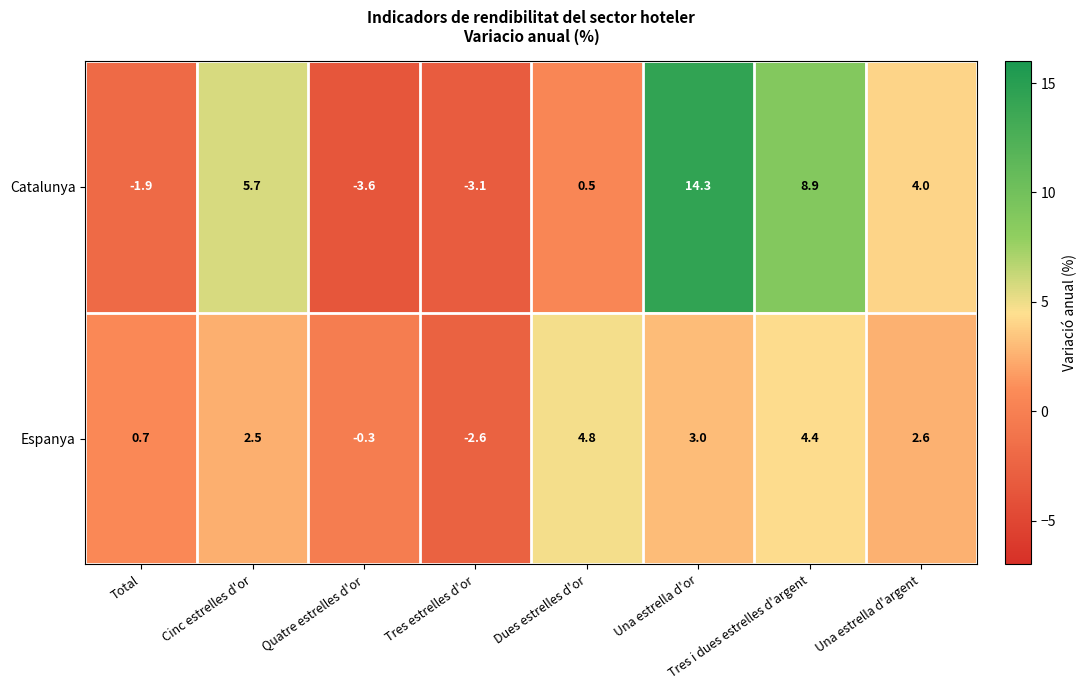

How many values in Catalunya are below zero?

3